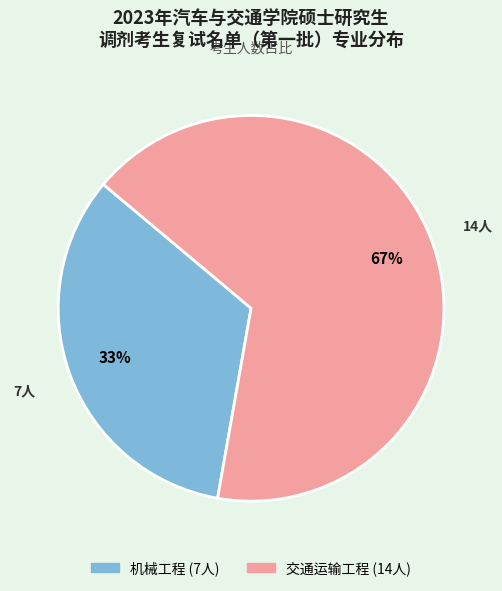

Which category has the smallest portion of the pie?

机械工程